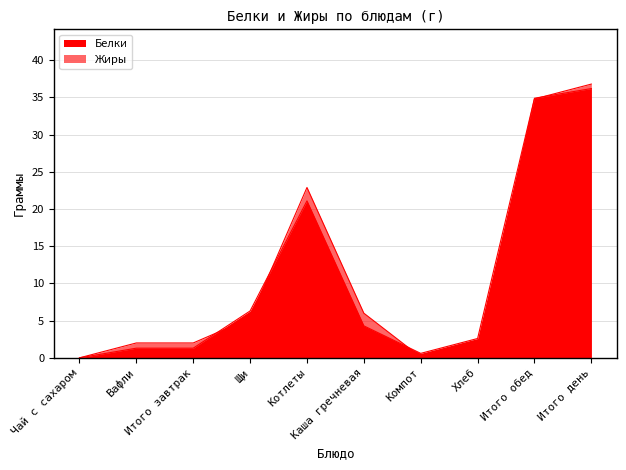

What is the sum of all Белки values?

108.6